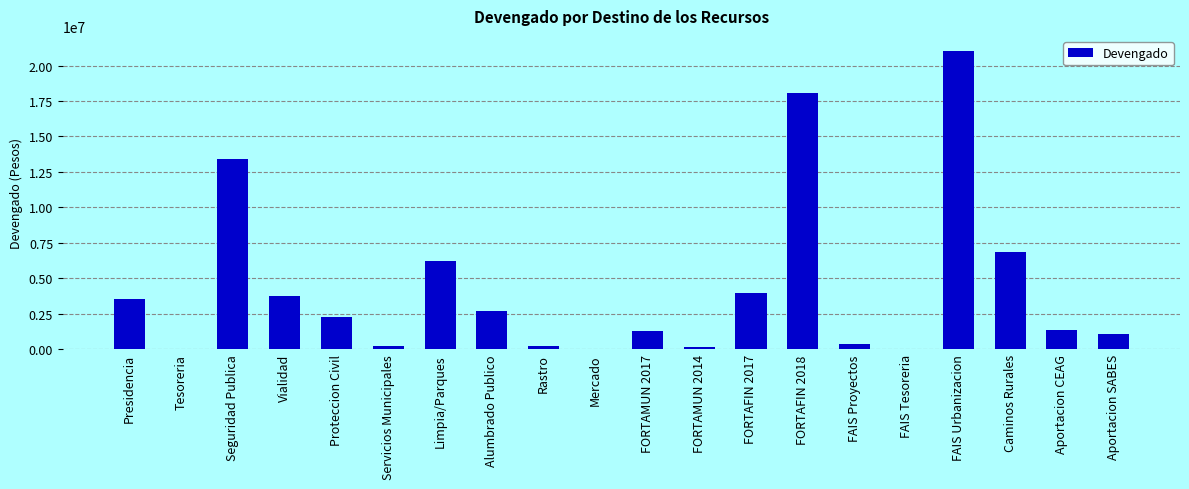

Which category has the highest value across all series?

FAIS Urbanizacion